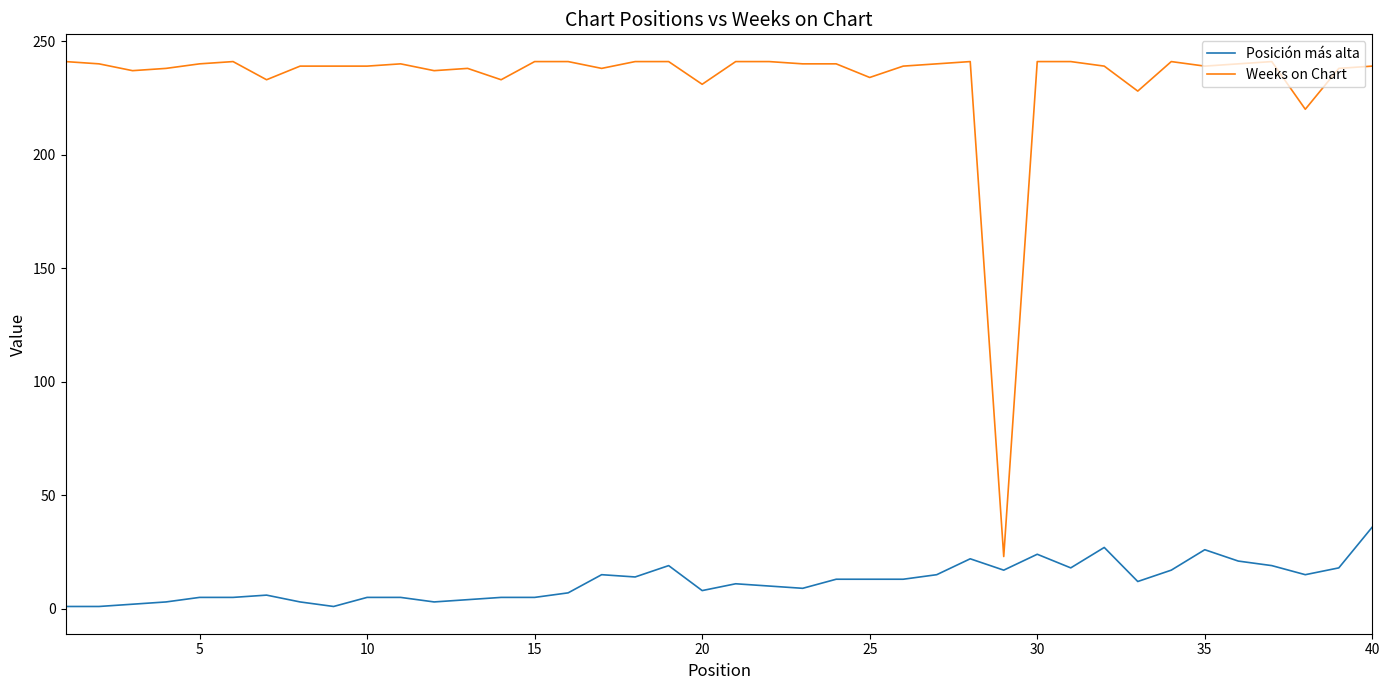

What is the maximum value shown in the chart?

241